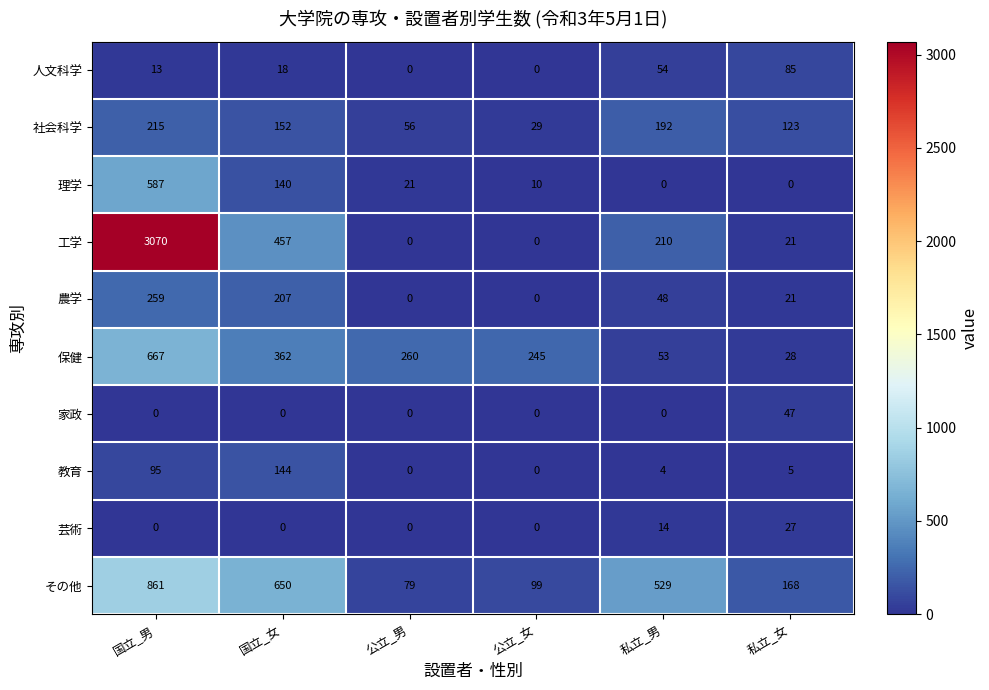

True or false: 社会科学 has a value of 304 at 国立_男.

False